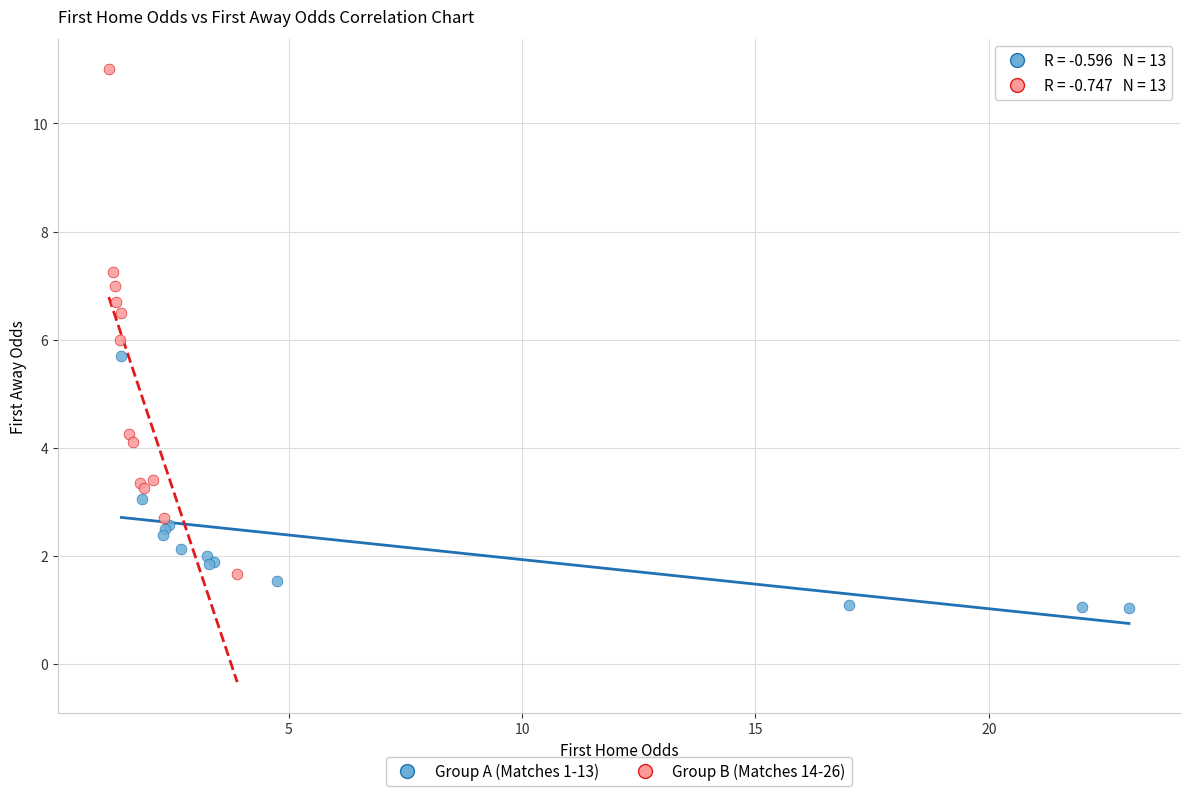

What are all the series names shown in the legend?

Group A (Matches 1-13), Group B (Matches 14-26)